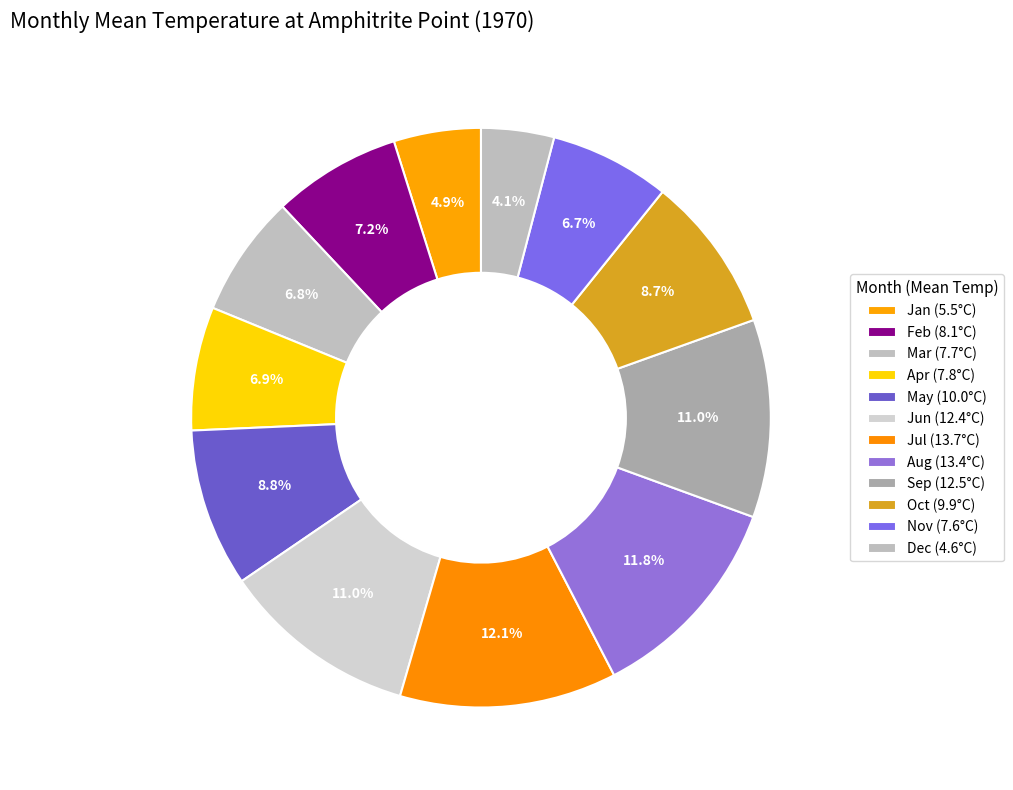

How many slices are in this pie chart?

12